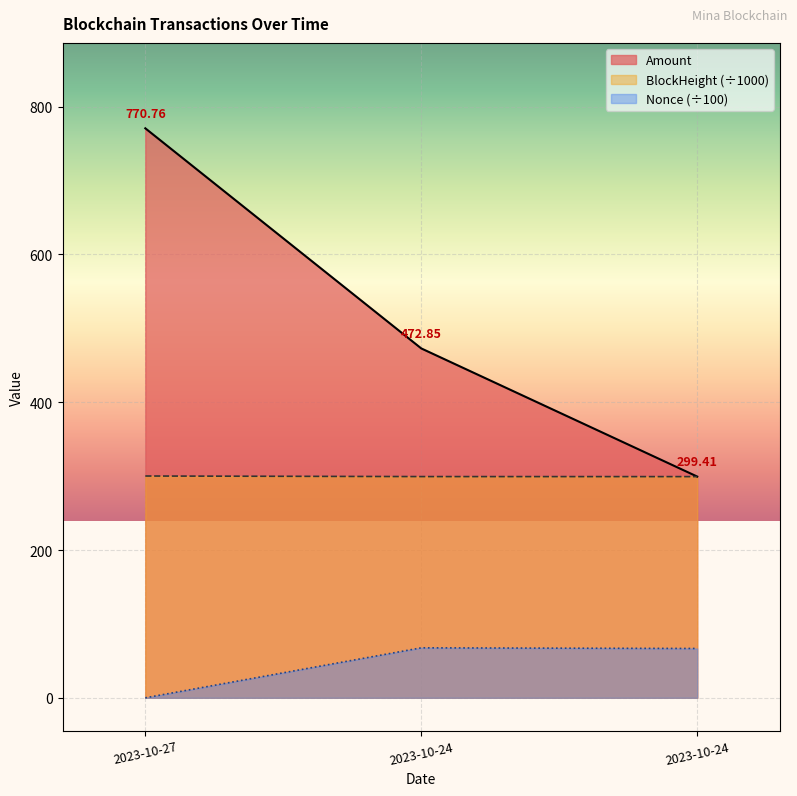

How many data points in Amount are less than 472?

1